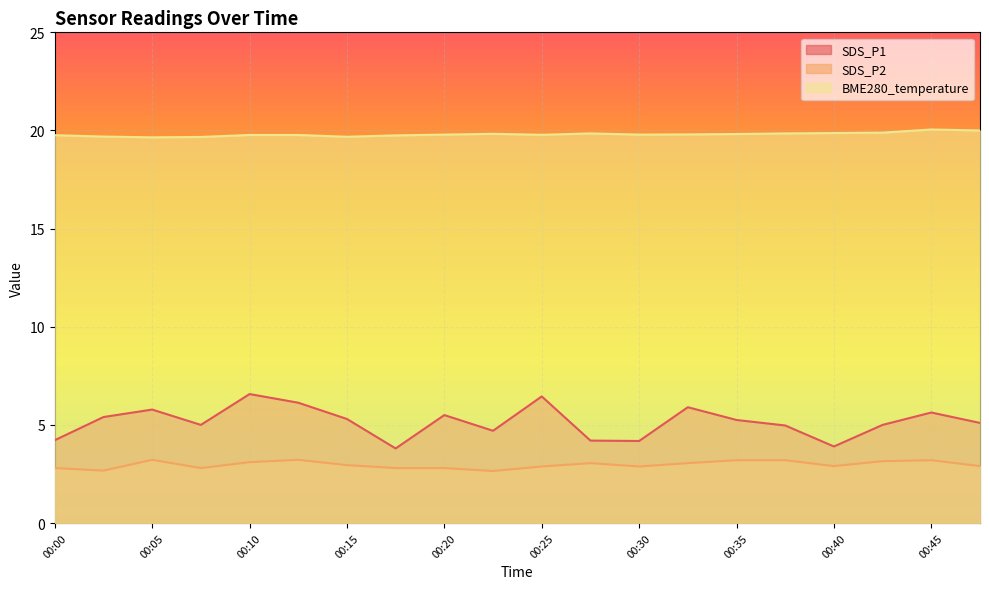

Reading left to right, list all the values displayed in this chart.

SDS_P1: 00:00=4.2	00:03=5.4	00:05=5.8	00:08=5.0	00:10=6.6	00:13=6.1	00:15=5.3	00:18=3.8	00:20=5.5	00:23=4.7	00:25=6.5	00:28=4.2	00:30=4.2	00:33=5.9	00:35=5.2	00:38=5.0	00:40=3.9	00:43=5.0	00:45=5.6	00:48=5.1
SDS_P2: 00:00=2.8	00:03=2.7	00:05=3.2	00:08=2.8	00:10=3.1	00:13=3.2	00:15=3.0	00:18=2.8	00:20=2.8	00:23=2.6	00:25=2.9	00:28=3.0	00:30=2.9	00:33=3.0	00:35=3.2	00:38=3.2	00:40=2.9	00:43=3.1	00:45=3.2	00:48=2.9
BME280_temperature: 00:00=19.8	00:03=19.7	00:05=19.6	00:08=19.7	00:10=19.8	00:13=19.8	00:15=19.7	00:18=19.8	00:20=19.8	00:23=19.8	00:25=19.8	00:28=19.9	00:30=19.8	00:33=19.8	00:35=19.8	00:38=19.9	00:40=19.9	00:43=19.9	00:45=20.1	00:48=20.0